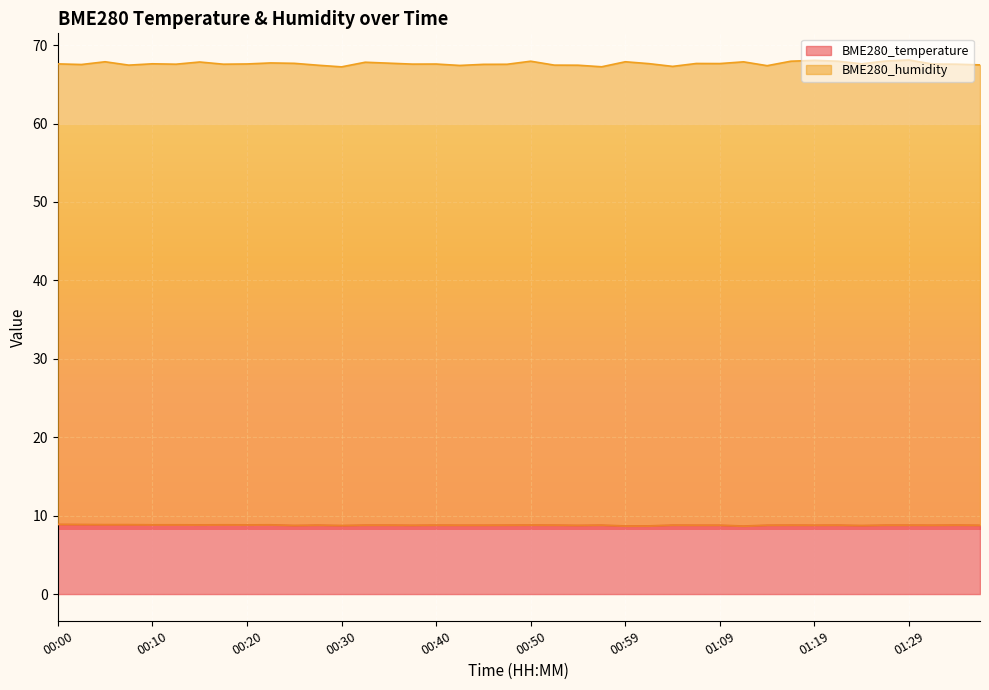

Reading left to right, what are all the values shown in this chart?

BME280_temperature: 00:00=8.9	00:03=8.9	00:05=8.9	00:08=8.9	00:10=8.8	00:12=8.8	00:15=8.8	00:17=8.8	00:20=8.8	00:22=8.8	00:25=8.8	00:27=8.8	00:30=8.8	00:32=8.8	00:35=8.8	00:37=8.8	00:40=8.8	00:42=8.8	00:45=8.8	00:47=8.8	00:50=8.8	00:52=8.8	00:54=8.8	00:57=8.8	00:59=8.7	01:02=8.7	01:04=8.8	01:07=8.8	01:09=8.8	01:12=8.7	01:14=8.8	01:16=8.8	01:19=8.8	01:21=8.8	01:24=8.8	01:26=8.8	01:29=8.8	01:31=8.8	01:33=8.8	01:36=8.8
BME280_humidity: 00:00=67.6	00:03=67.5	00:05=67.9	00:08=67.5	00:10=67.6	00:12=67.6	00:15=67.9	00:17=67.6	00:20=67.6	00:22=67.7	00:25=67.7	00:27=67.4	00:30=67.2	00:32=67.8	00:35=67.7	00:37=67.6	00:40=67.6	00:42=67.4	00:45=67.5	00:47=67.6	00:50=68.0	00:52=67.5	00:54=67.4	00:57=67.2	00:59=67.9	01:02=67.6	01:04=67.3	01:07=67.7	01:09=67.7	01:12=67.9	01:14=67.4	01:16=68.0	01:19=68.1	01:21=68.0	01:24=67.6	01:26=68.0	01:29=68.1	01:31=67.6	01:33=67.6	01:36=67.5